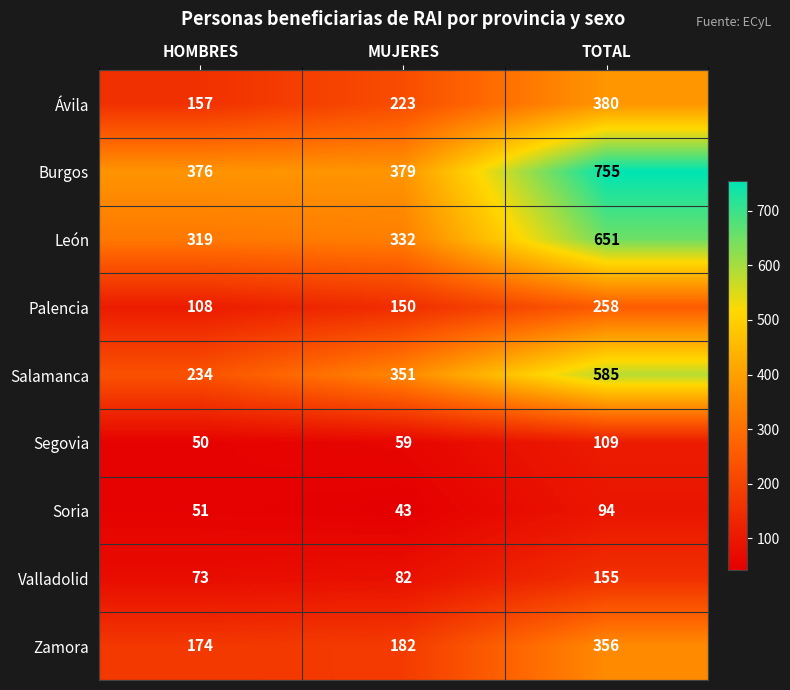

How many values in the Segovia series are below 59?

1